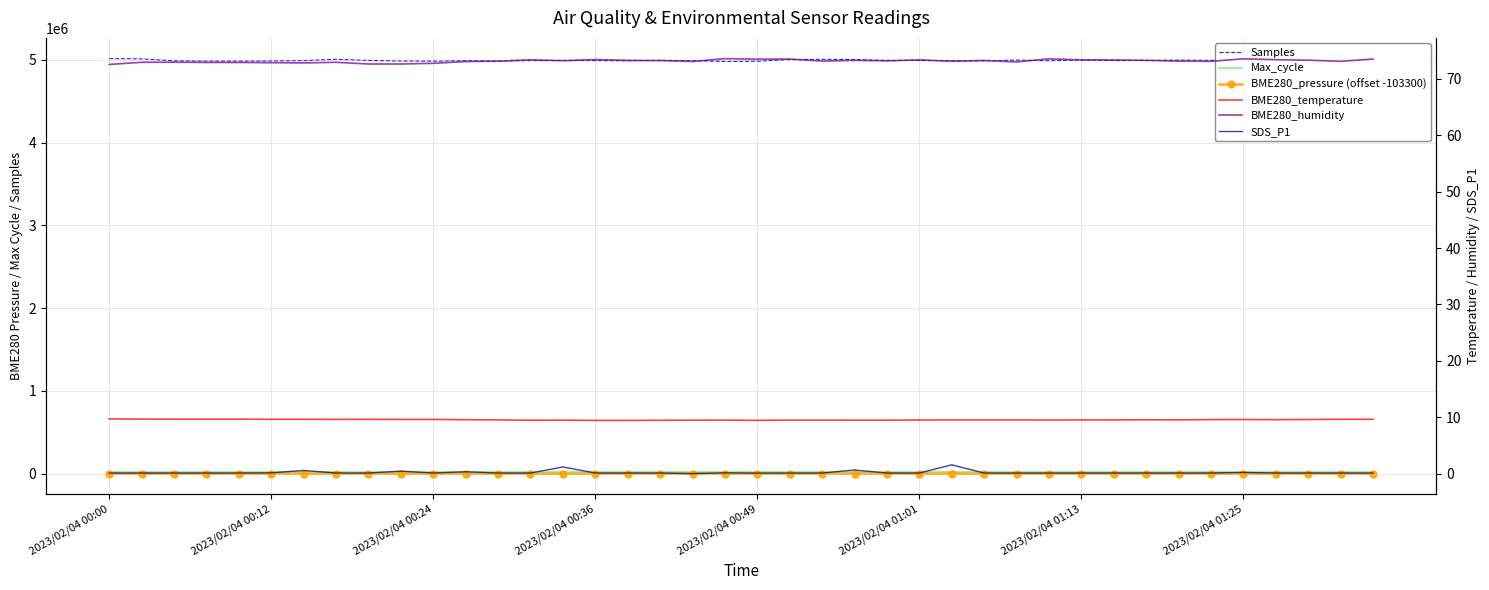

In BME280_temperature, how many points are lower than both neighbors (excluding endpoints)?

6